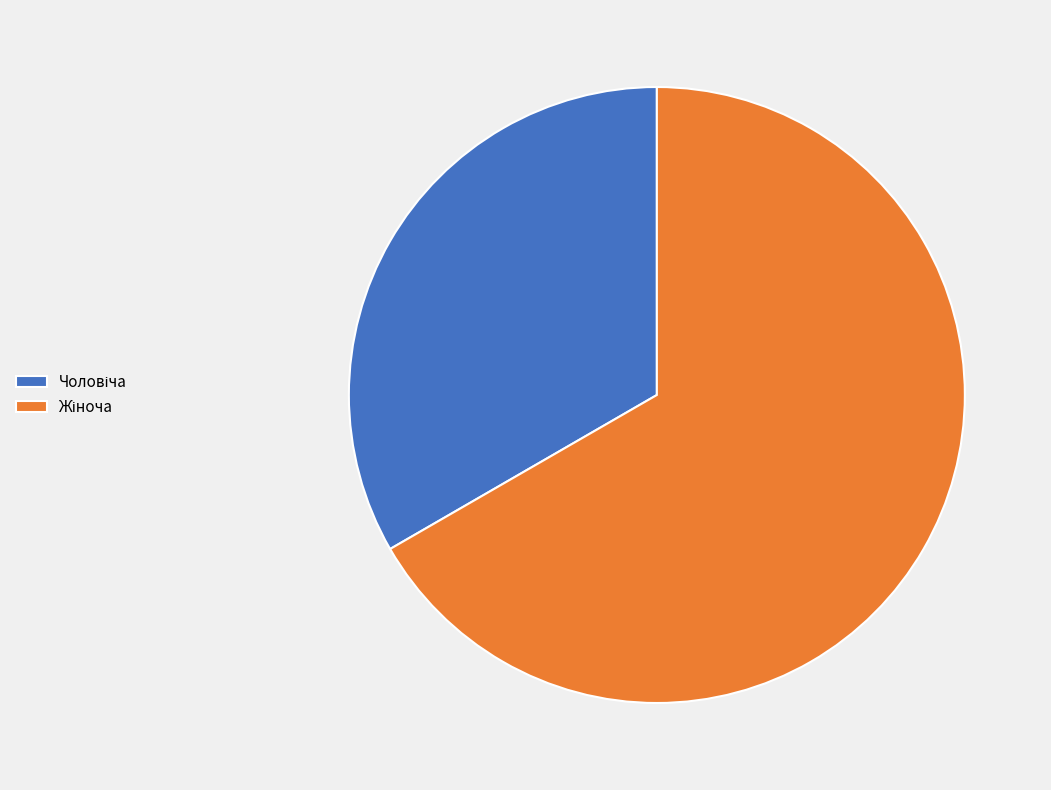

How many segments does this pie chart have?

2